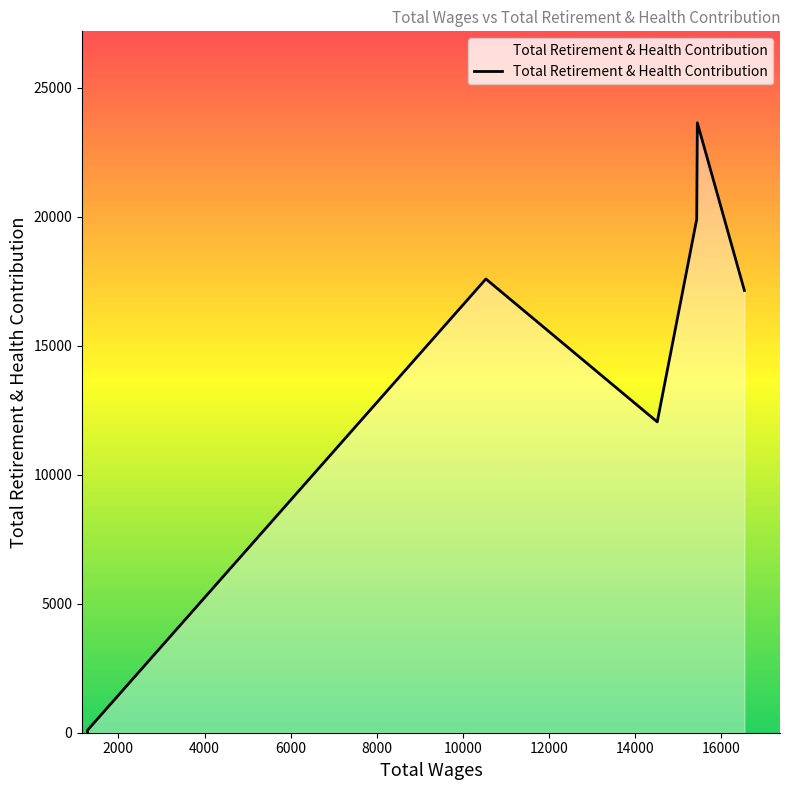

What is the difference between the maximum and minimum values?

23593